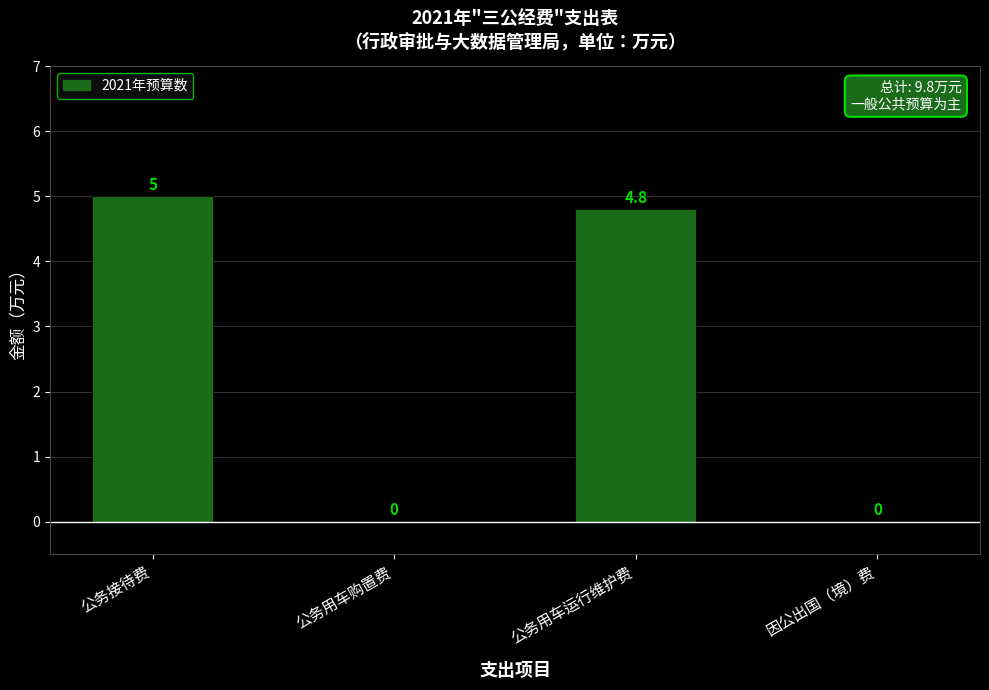

What is the sum of the values at 因公出国（境）费 and 公务接待费?

5.0